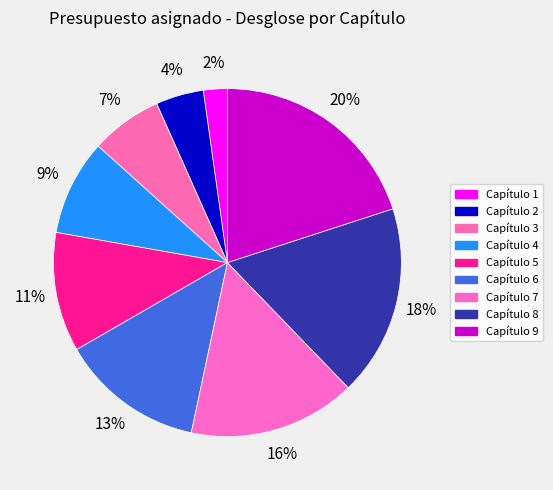

How many segments does this pie chart have?

9